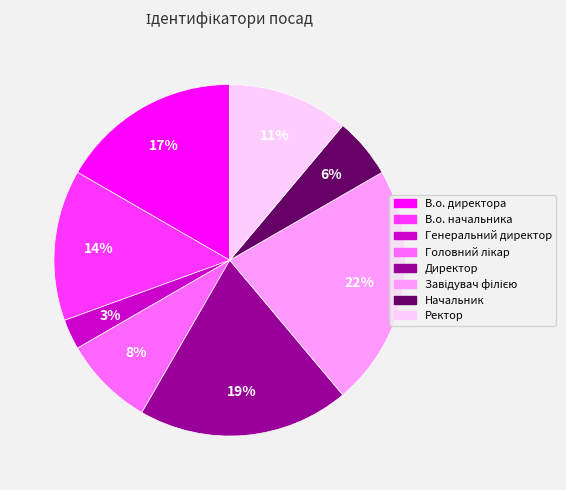

To the nearest percent, what portion does Директор represent?

19%